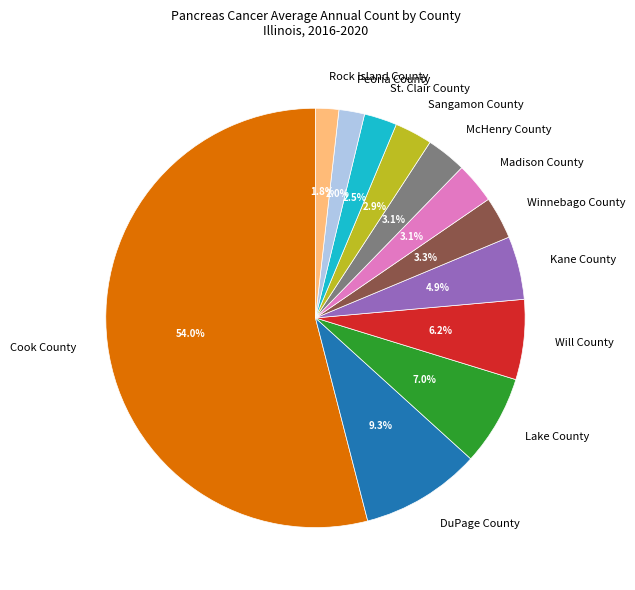

Between Lake County and McHenry County, which is larger?

Lake County